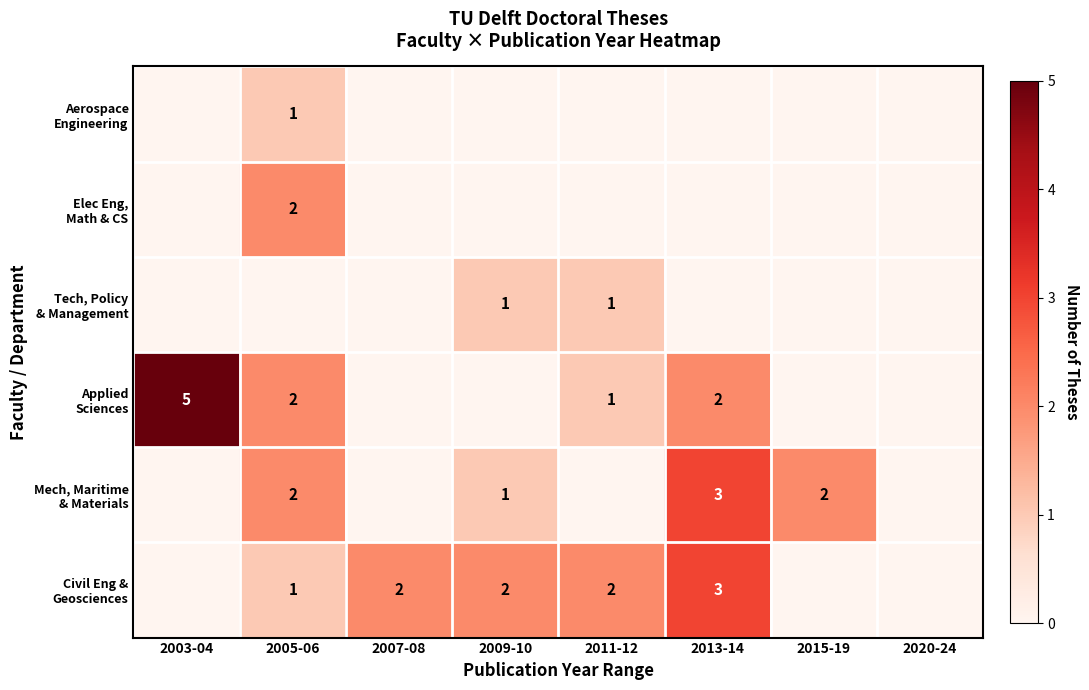

What is the greatest value displayed?

5